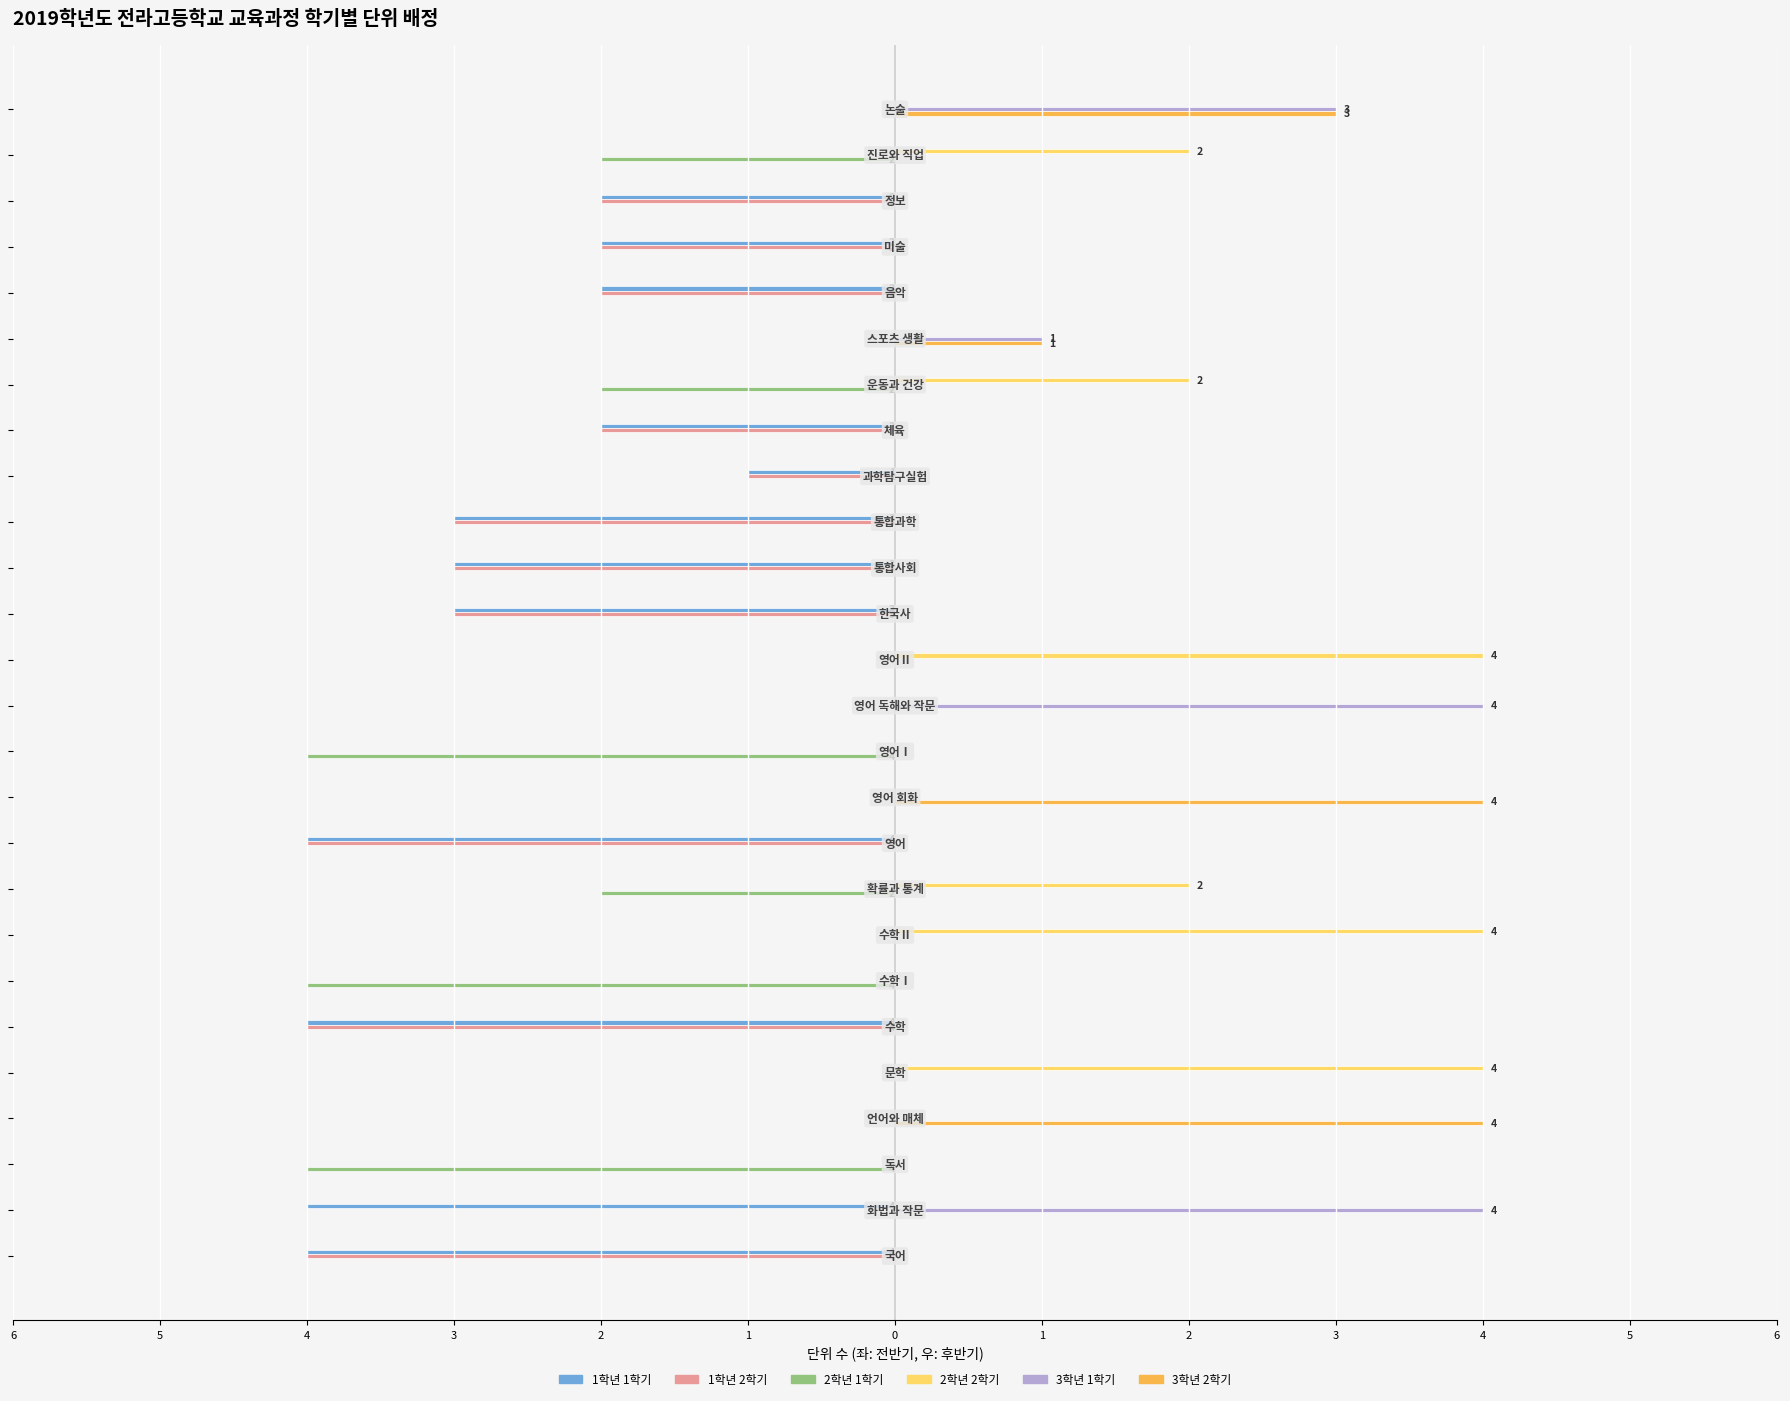

What are all the series names shown in the legend?

1학년 1학기, 1학년 2학기, 2학년 1학기, 2학년 2학기, 3학년 1학기, 3학년 2학기